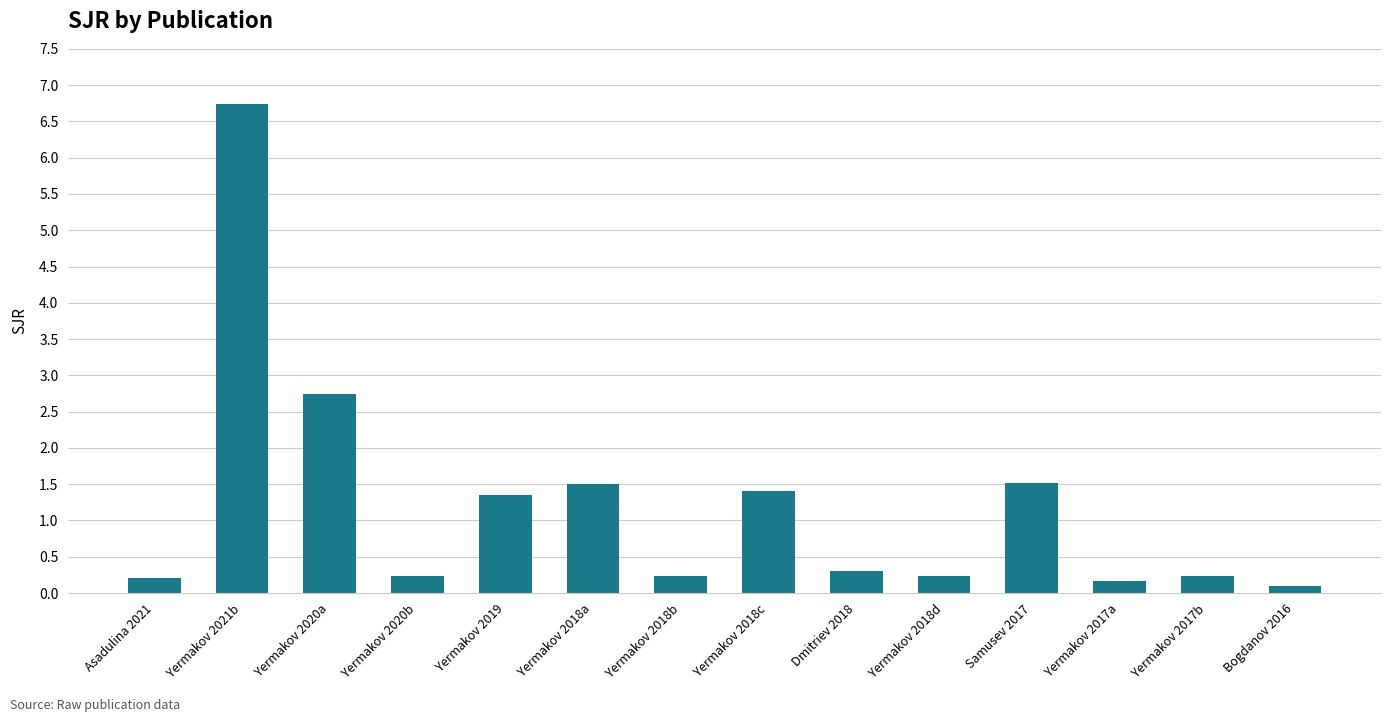

The value at Yermakov 2018b is 0.2. True or false?

True